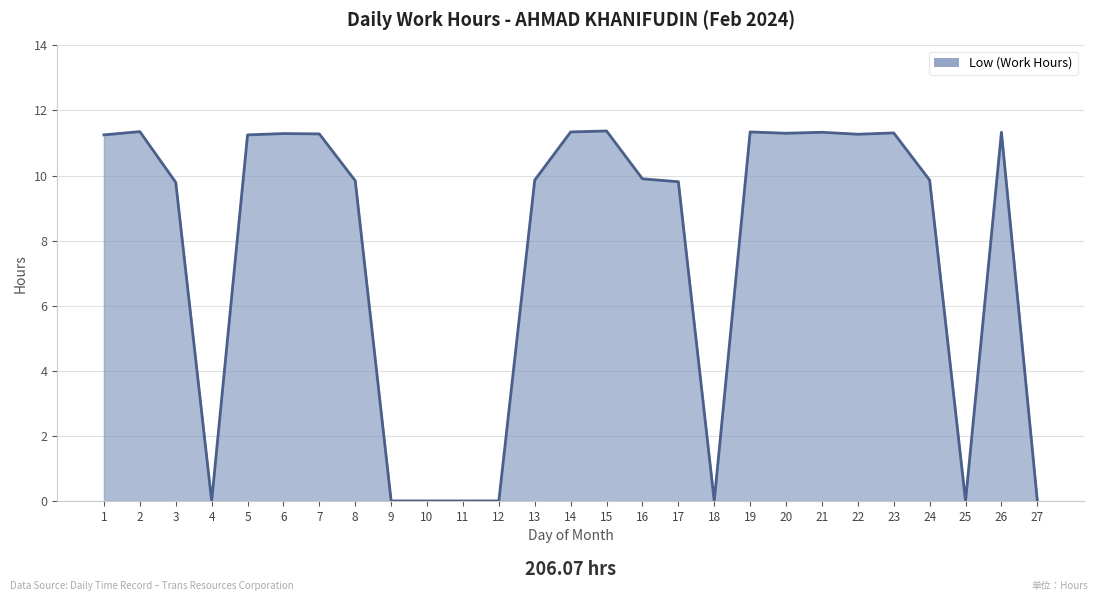

Is it true that the value at 20 is 17.3?

False